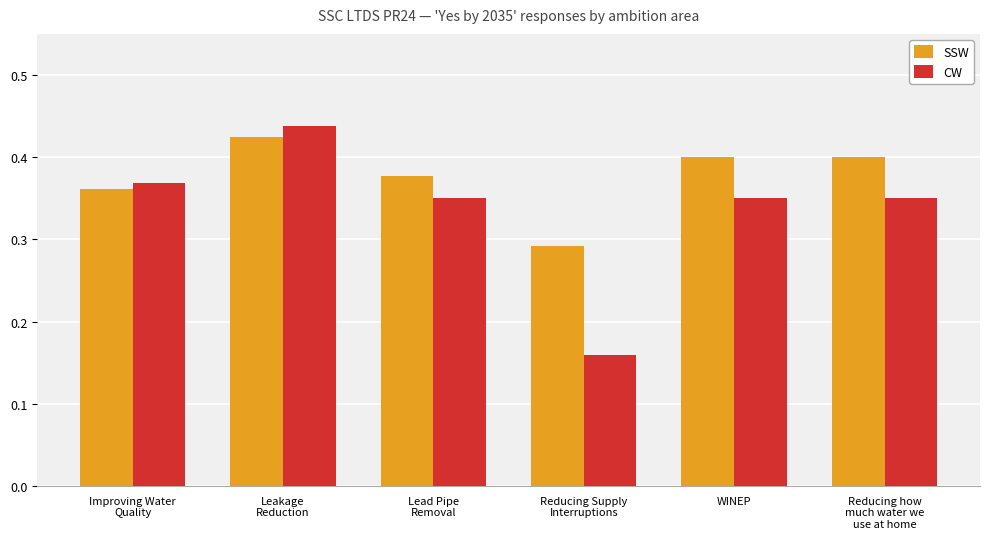

At which label does CW reach its minimum?

Reducing Supply
Interruptions